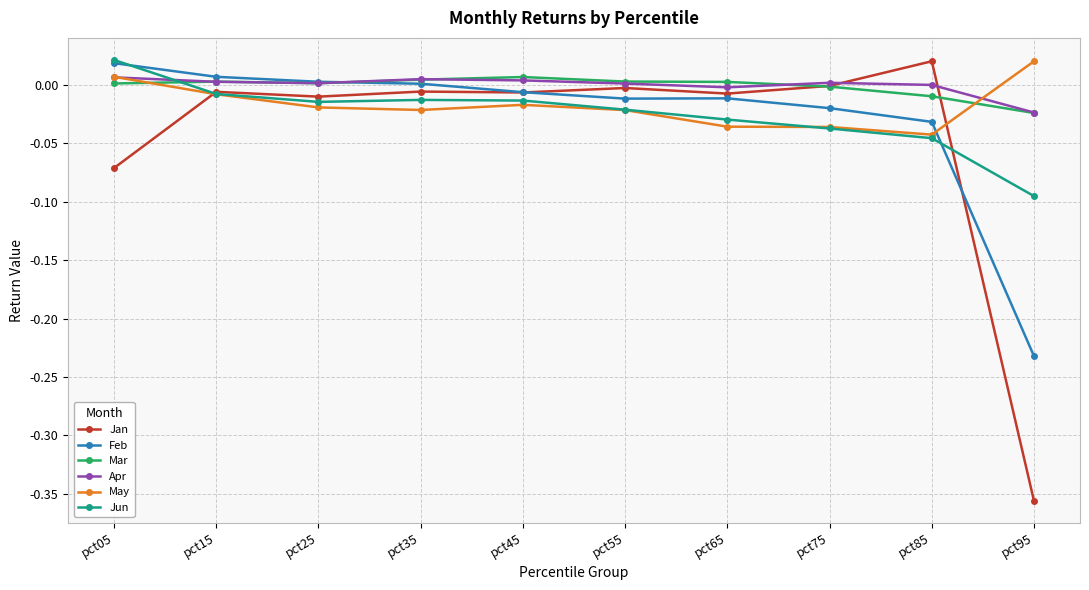

Is the value of May at pct15 greater than the value of Jun at pct55?

Yes